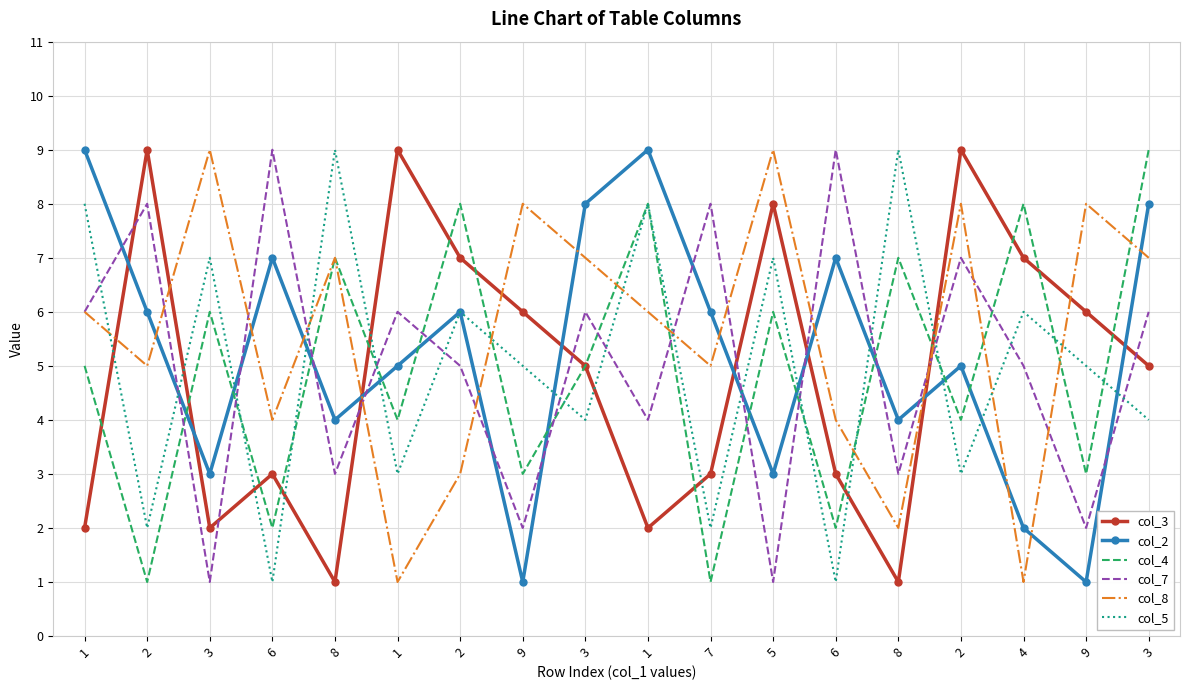

Reading left to right, transcribe all the data shown in this chart.

col_3: 2	9	2	3	1	9	7	6	5	2	3	8	3	1	9	7	6	5
col_2: 9	6	3	7	4	5	6	1	8	9	6	3	7	4	5	2	1	8
col_4: 5	1	6	2	7	4	8	3	5	8	1	6	2	7	4	8	3	9
col_7: 6	8	1	9	3	6	5	2	6	4	8	1	9	3	7	5	2	6
col_8: 6	5	9	4	7	1	3	8	7	6	5	9	4	2	8	1	8	7
col_5: 8	2	7	1	9	3	6	5	4	8	2	7	1	9	3	6	5	4